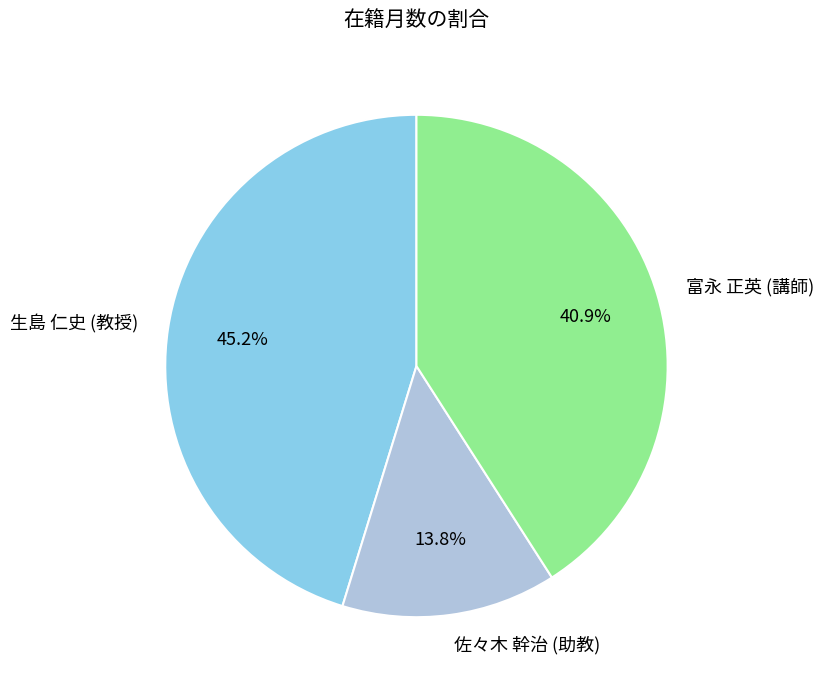

To the nearest percent, what is the difference between the 生島 仁史 (教授) and 佐々木 幹治 (助教) slice percentages?

31%